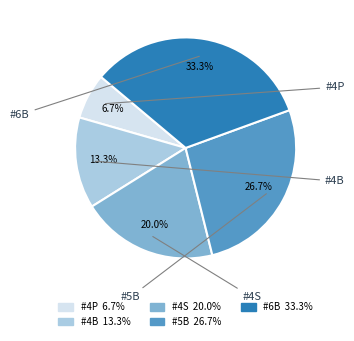

To the nearest percent, what portion does #4B represent?

13%